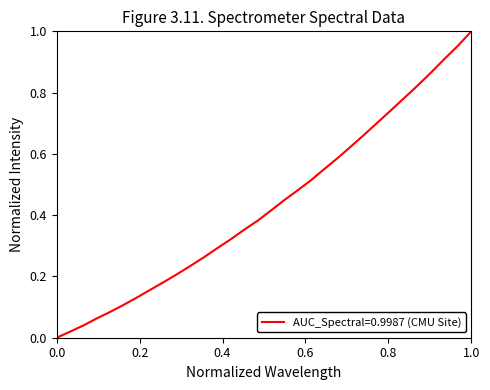

Does the chart have visible grid lines?

No